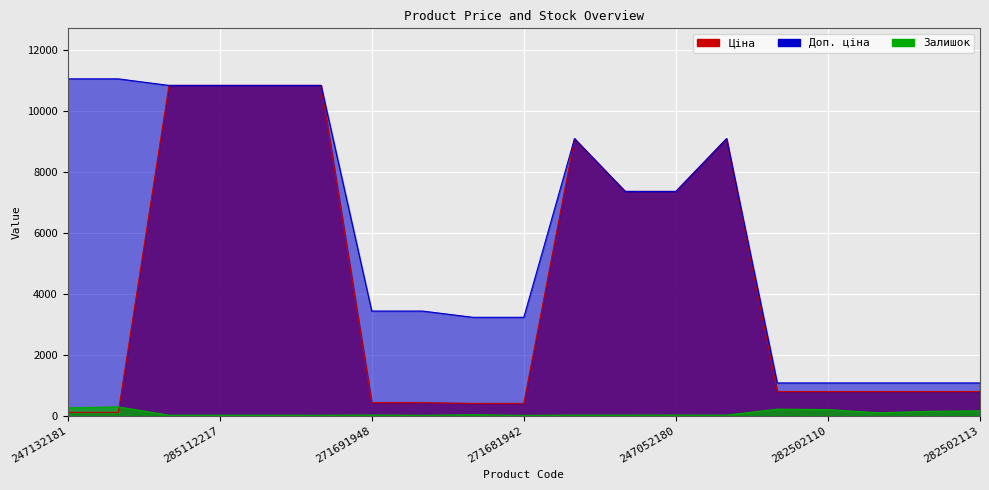

What is the smallest value displayed?

10.0